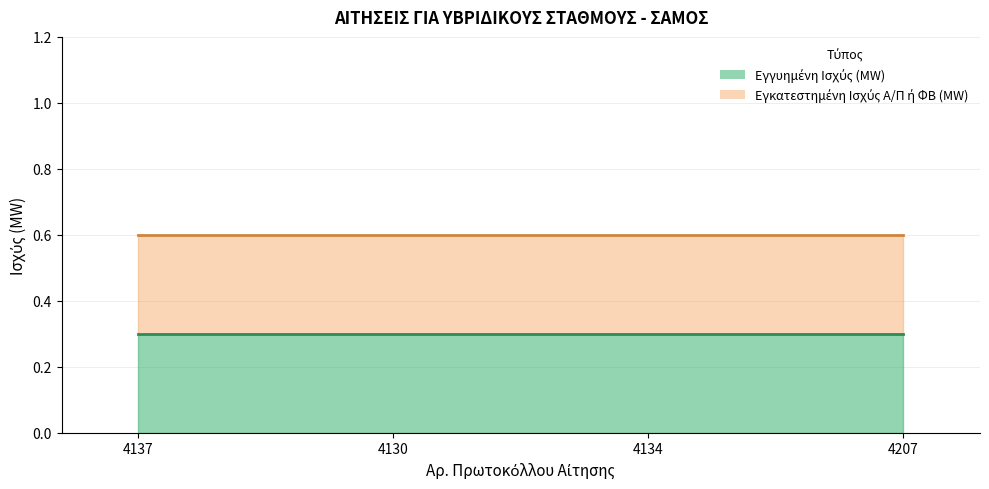

What is the smallest value displayed?

0.3